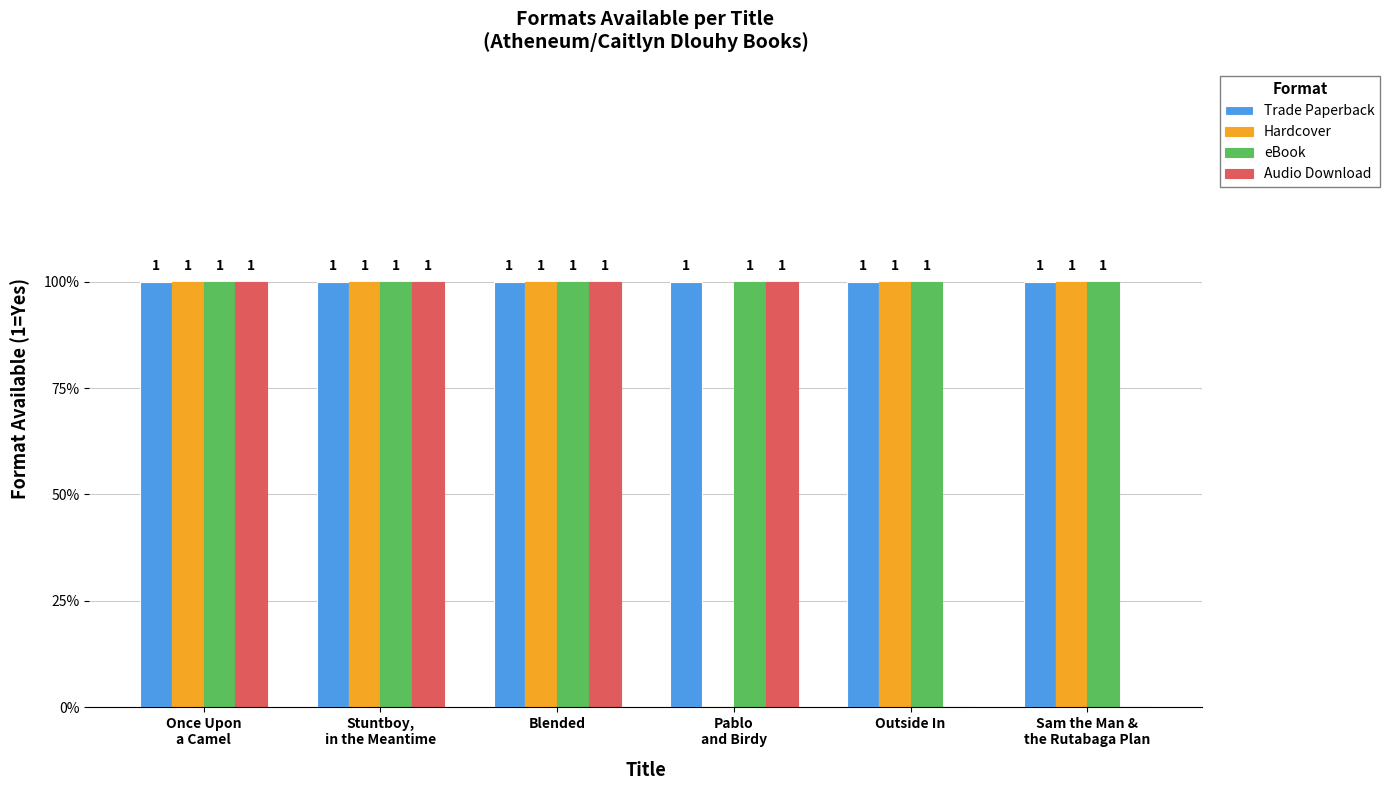

What are all the series names shown in the legend?

Trade Paperback, Hardcover, eBook, Audio Download